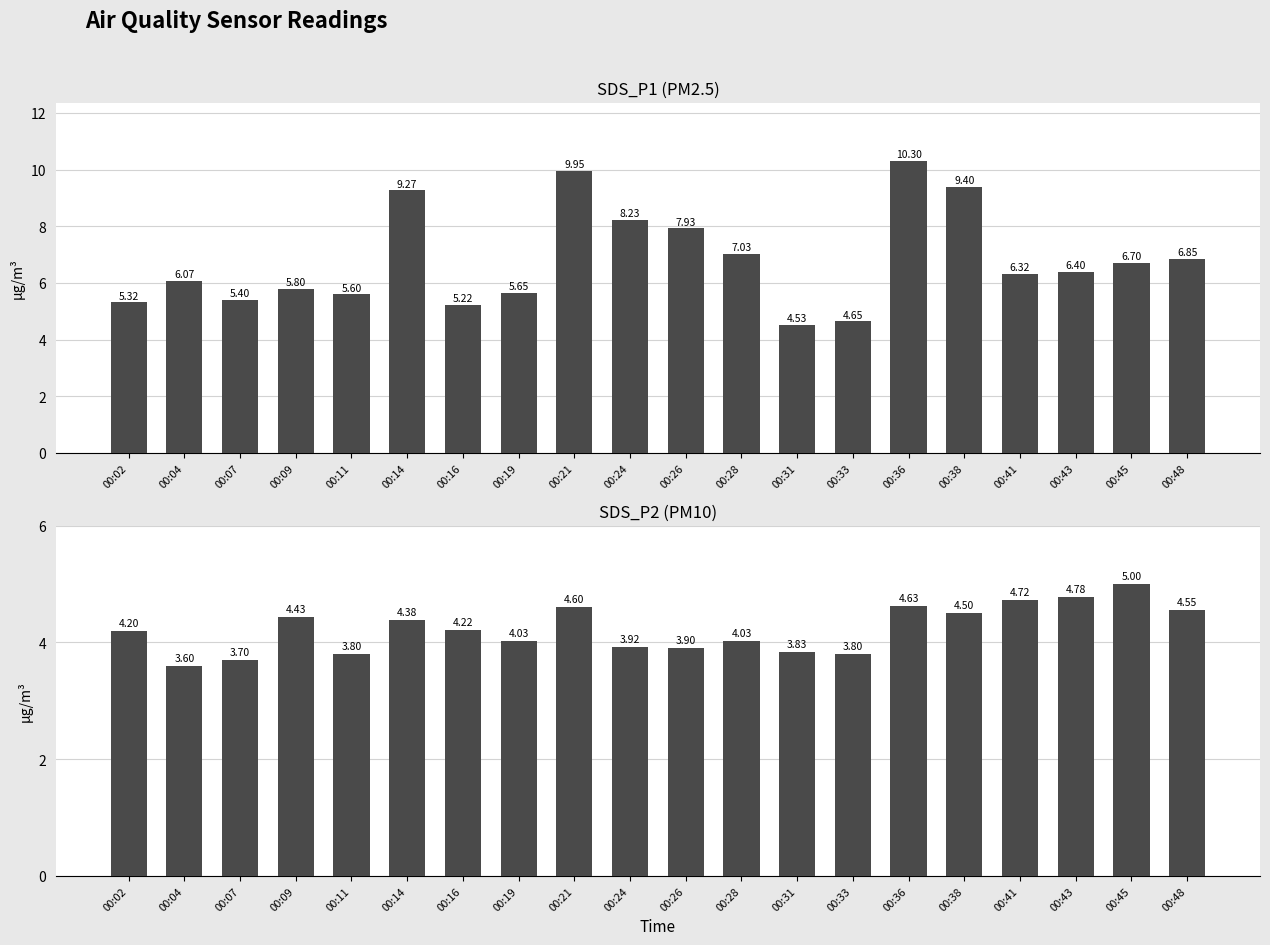

At which label does SDS_P1 (PM2.5) first exceed 6?

00:04